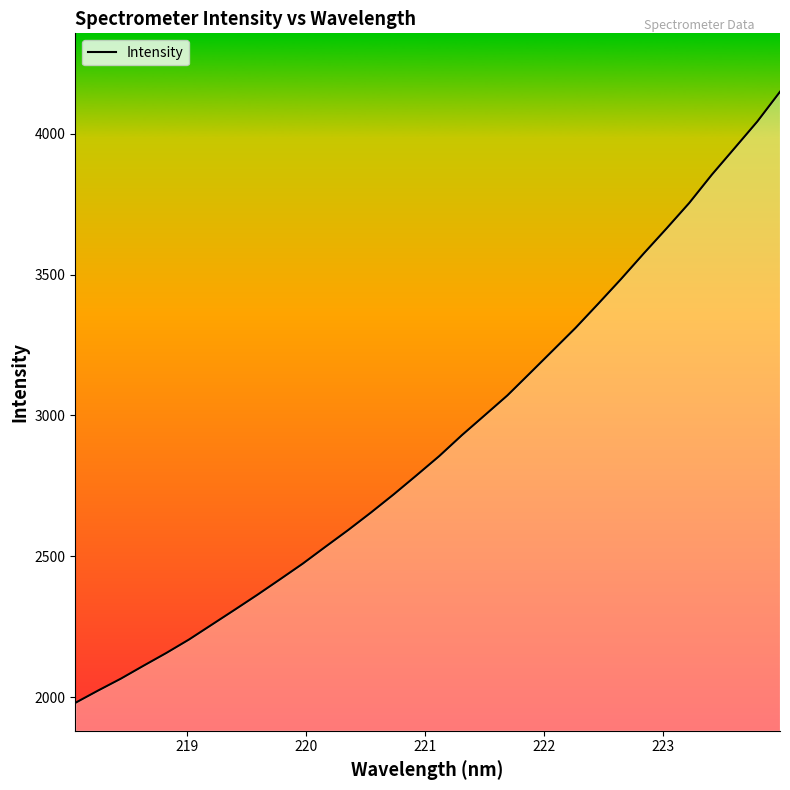

What is the sum of all values?

93064.9